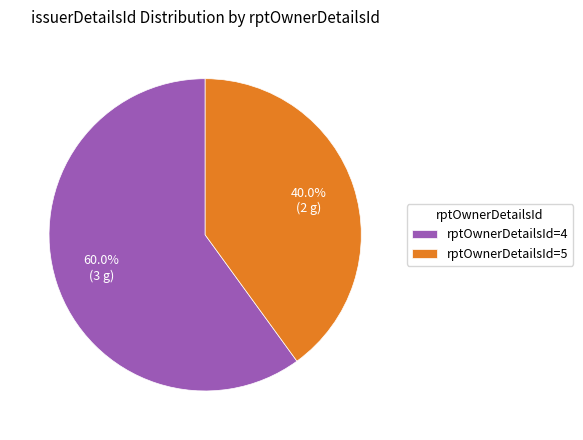

Which slice is the largest?

rptOwnerDetailsId=4